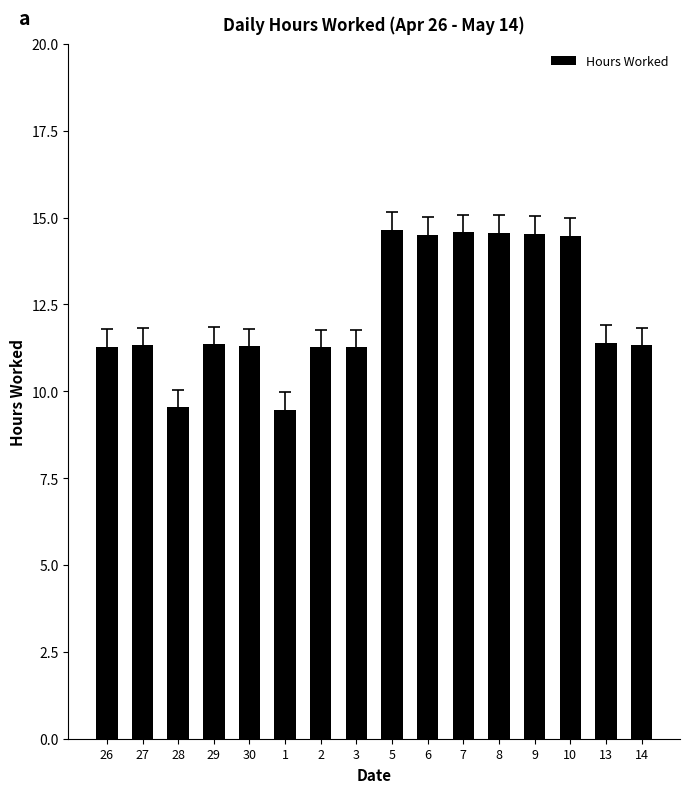

Where does the data first go above 11?

26